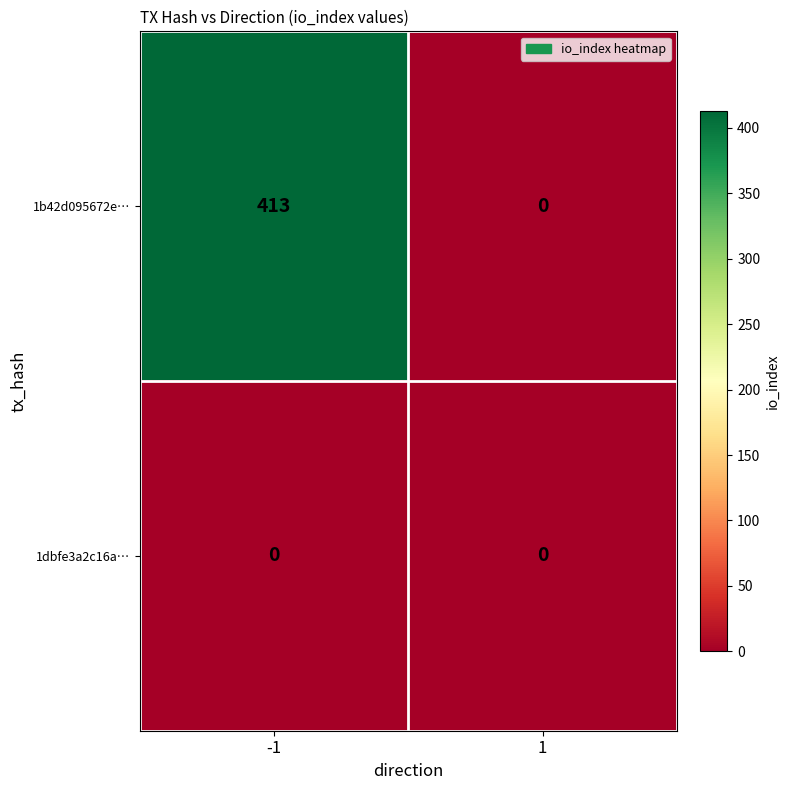

Reading right to left, what are all the values shown in this chart?

1b42d095672e…: 0	413
1dbfe3a2c16a…: 0	0